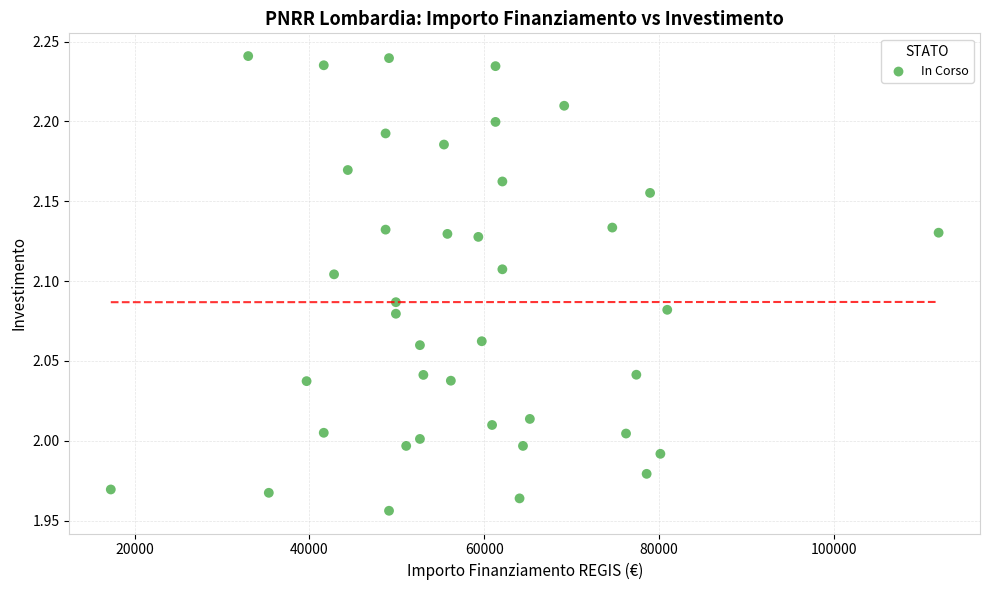

What is the range of Y values (max minus min)?

0.3